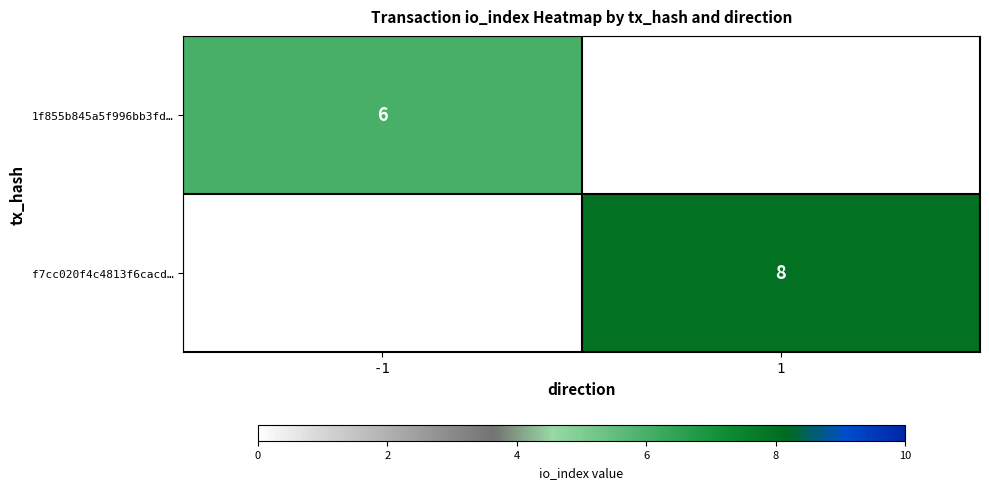

Is it true that 1f855b845a5f996bb3fd… equals 6 at -1?

True